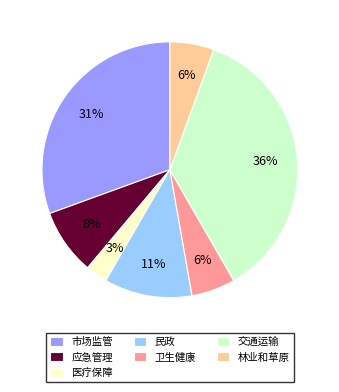

Count the number of slices in the pie.

7